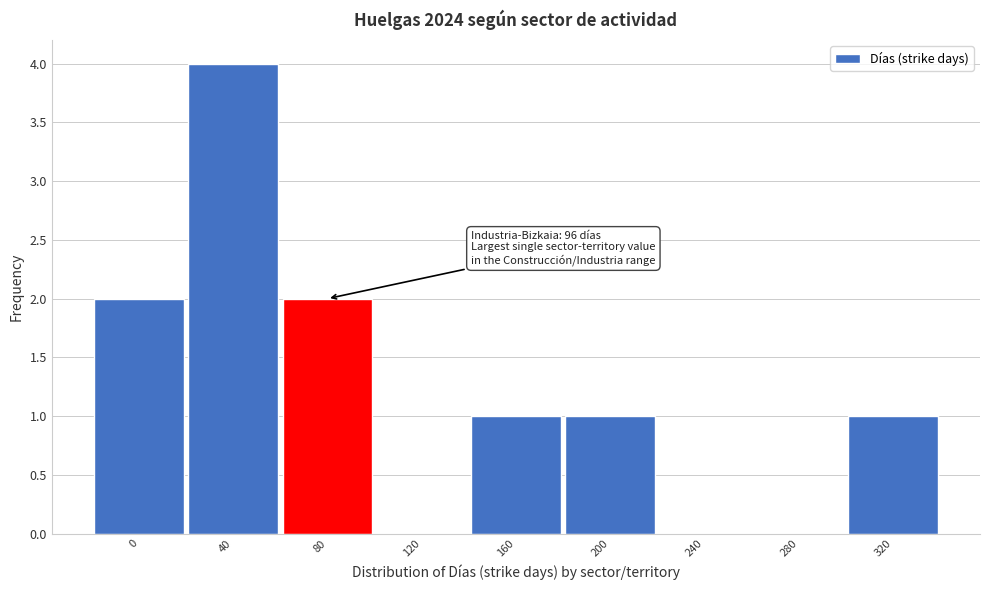

Reading right to left, transcribe all the data shown in this chart.

320=1	280=0	240=0	200=1	160=1	120=0	80=2	40=4	0=2